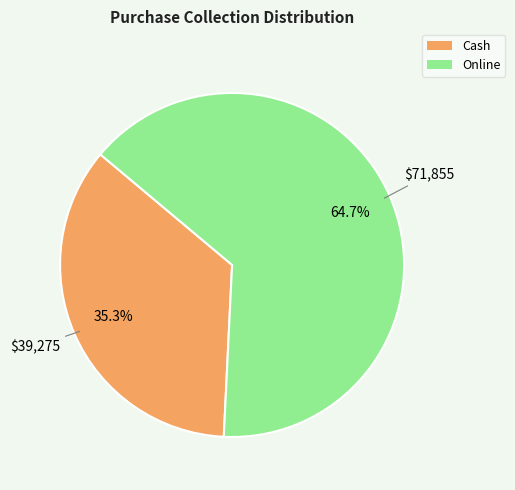

To the nearest percent, what percentage of the pie is Online?

65%